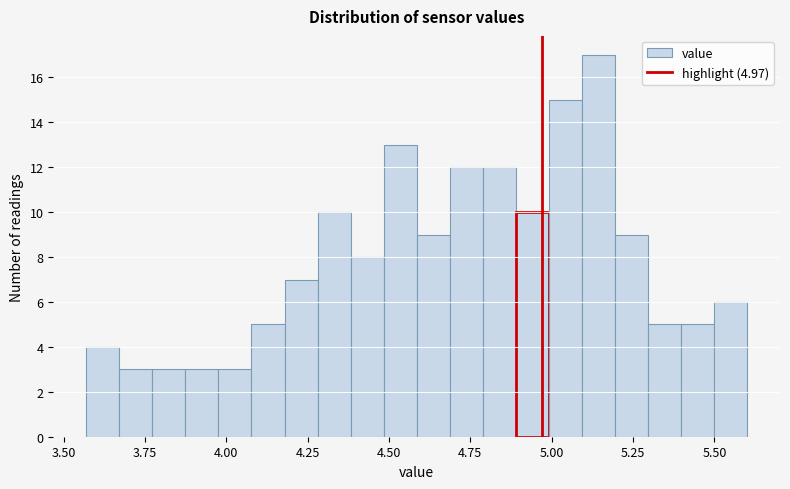

Around what value on the x-axis is the tallest bar? Give the approximate position of its centre, as read against the axis.

5.15